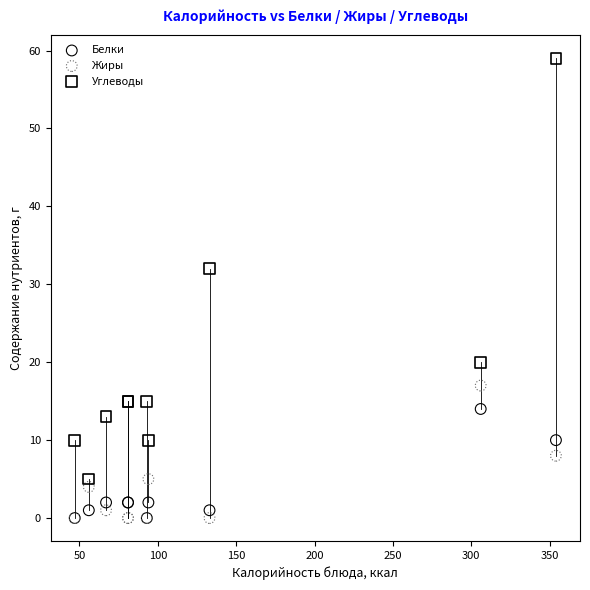

Across all series, what Y value is closest to 29?

32